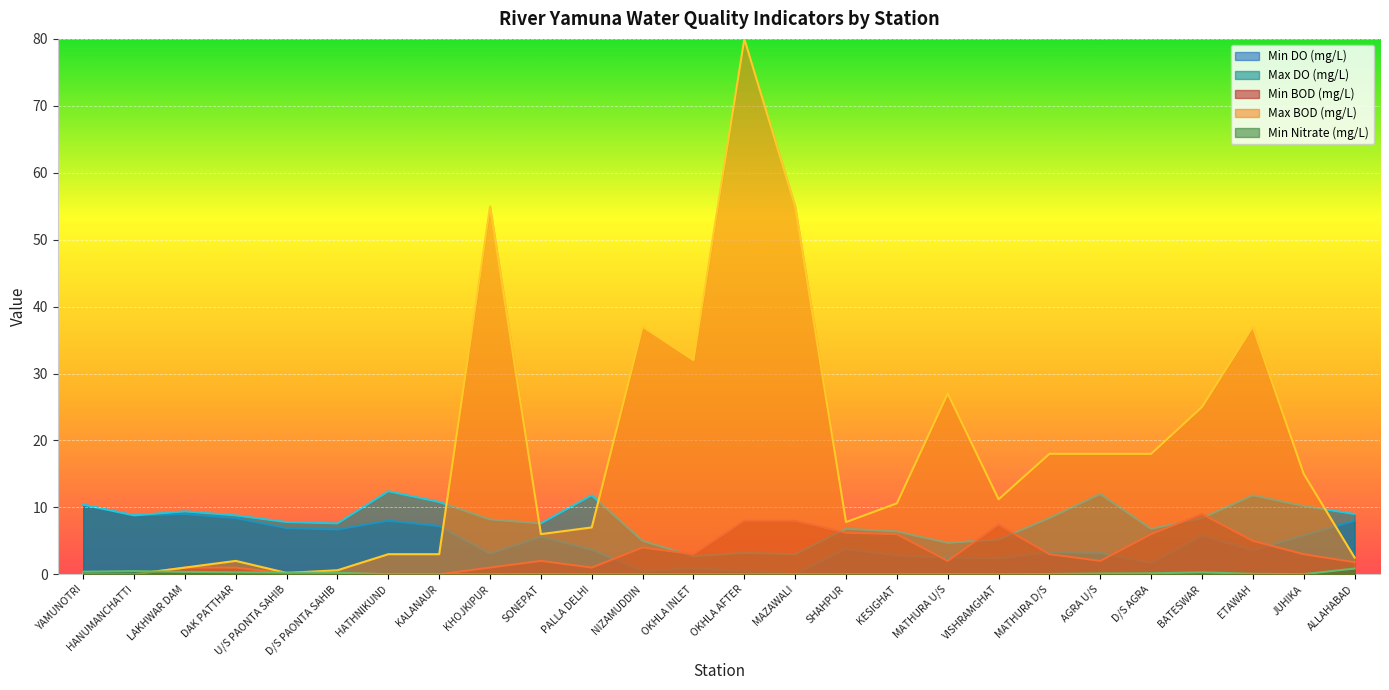

What value does the Min DO (mg/L) series have at ALLAHABAD?

8.0